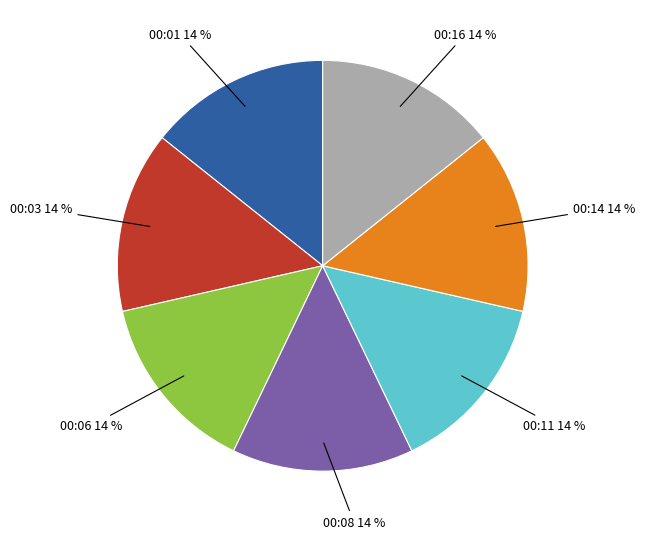

Approximately how many times larger is the value at 00:06 compared to 00:01?

1.0